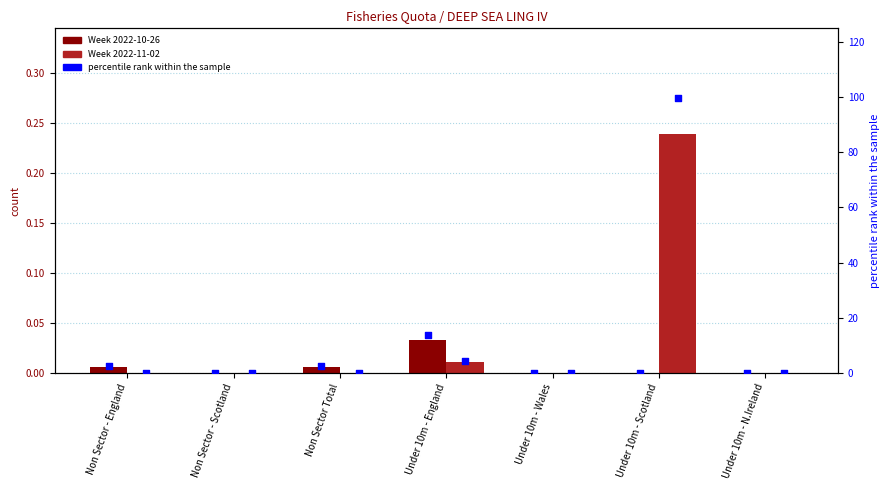

Is the value of percentile rank within the sample at Under 10m - Wales greater than the value of Week 2022-11-02 at Non Sector - England?

No